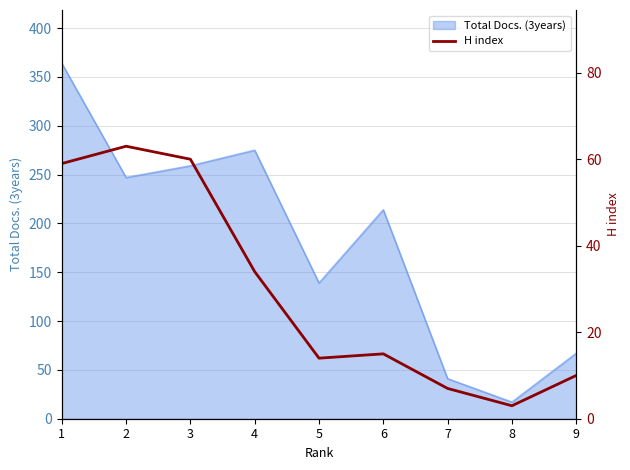

True or false: Total Docs. (3years) has a value of 67 at 9.

True